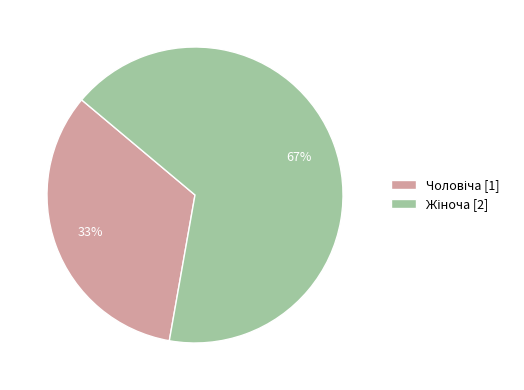

To the nearest percent, what is the average slice percentage?

50%